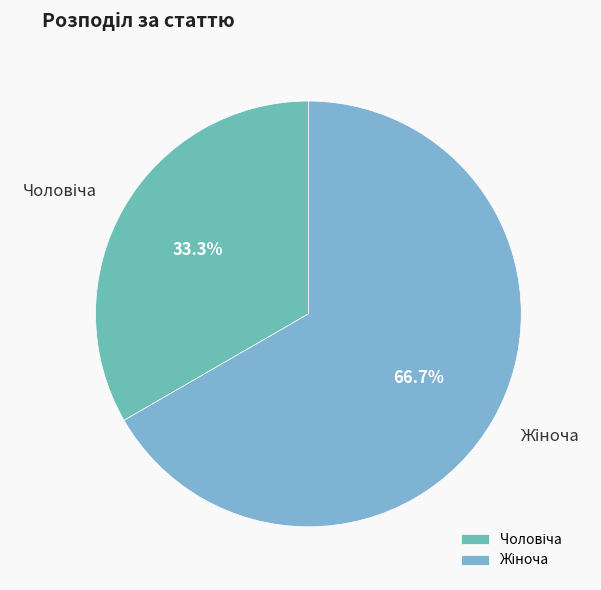

How many slices are in this pie chart?

2